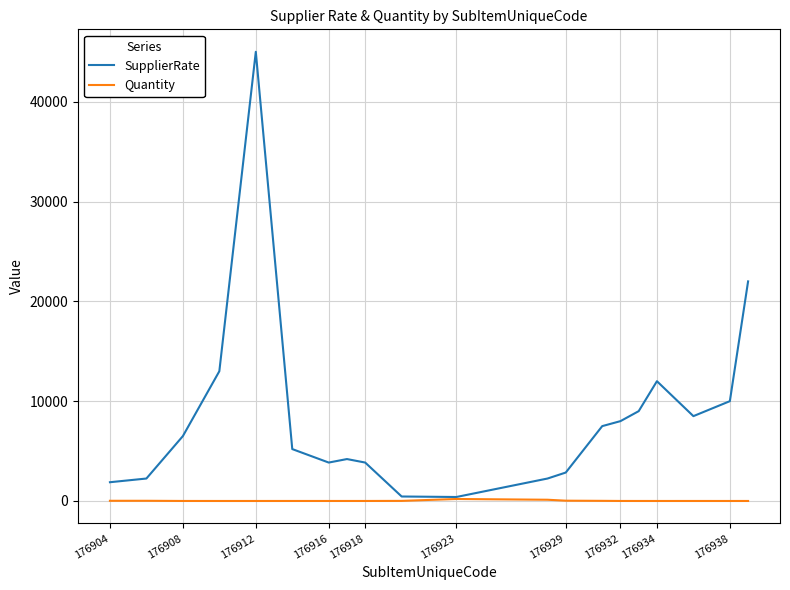

Which series has the largest total across all categories?

SupplierRate